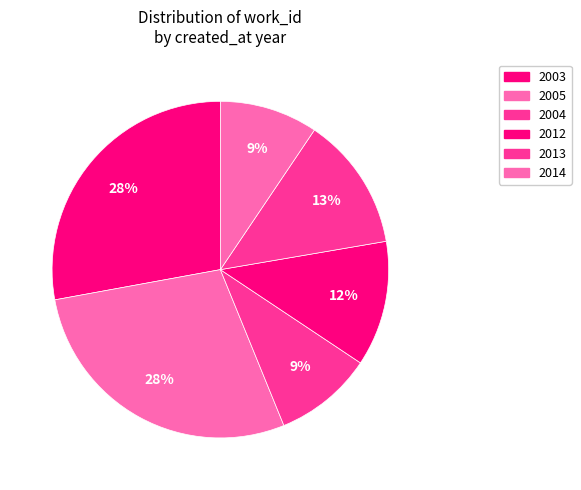

To the nearest percent, what is the difference between the largest and smallest slice percentages?

19%